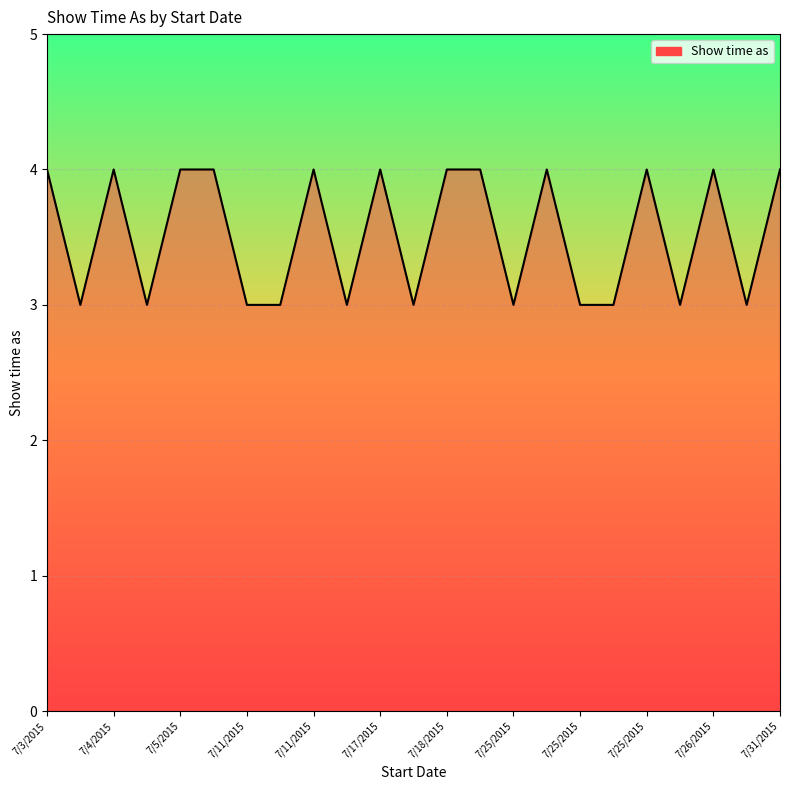

Reading left to right, extract all data points from this chart.

4	3	4	3	4	4	3	3	4	3	4	3	4	4	3	4	3	3	4	3	4	3	4